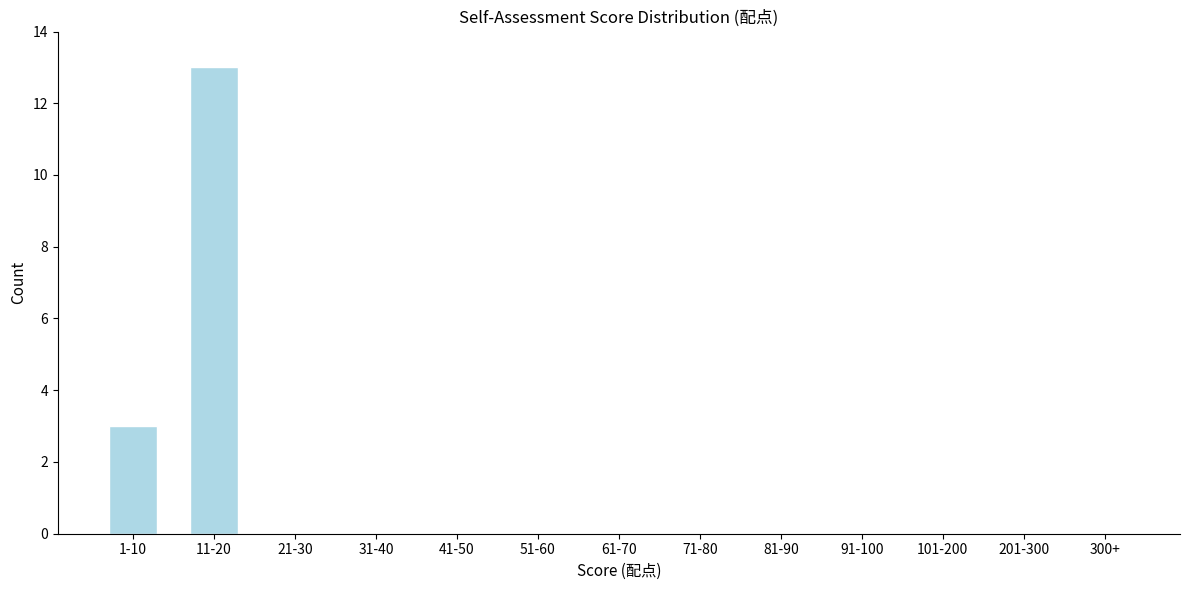

Reading left to right, transcribe all the data shown in this chart.

1-10=3	11-20=13	21-30=0	31-40=0	41-50=0	51-60=0	61-70=0	71-80=0	81-90=0	91-100=0	101-200=0	201-300=0	300+=0